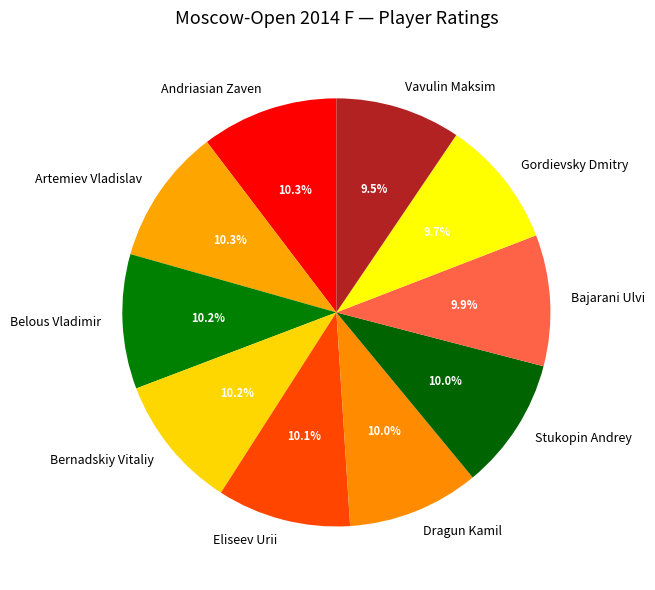

To the nearest percent, what portion does Stukopin Andrey represent?

10%